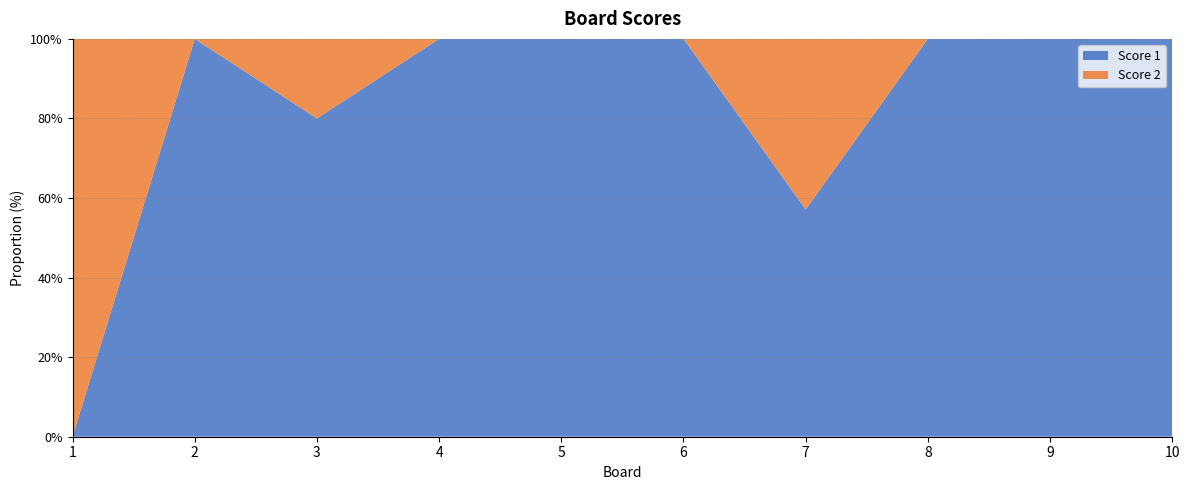

Reading left to right, what are all the values shown in this chart?

Score 1: 0	12	4	10	16	12	4	8	7	17
Score 2: 10	0	1	0	0	0	3	0	0	0